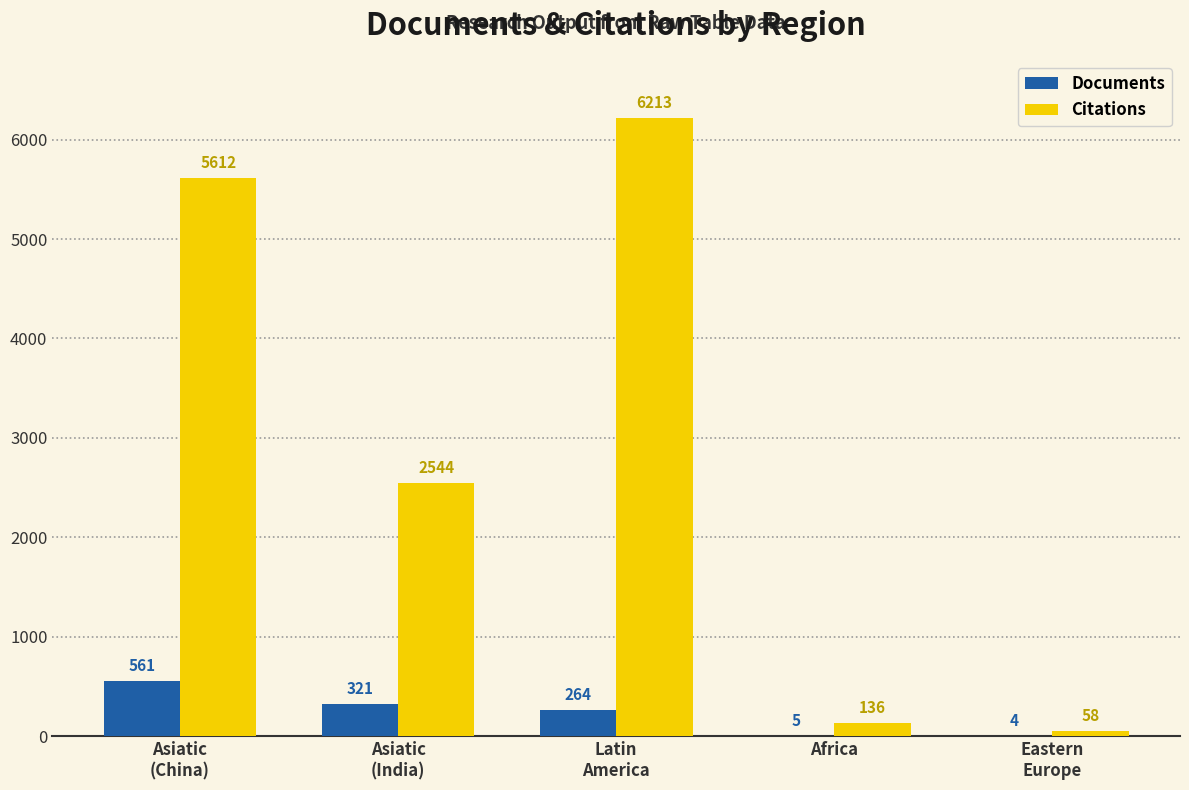

Which series has the widest spread of values?

Citations